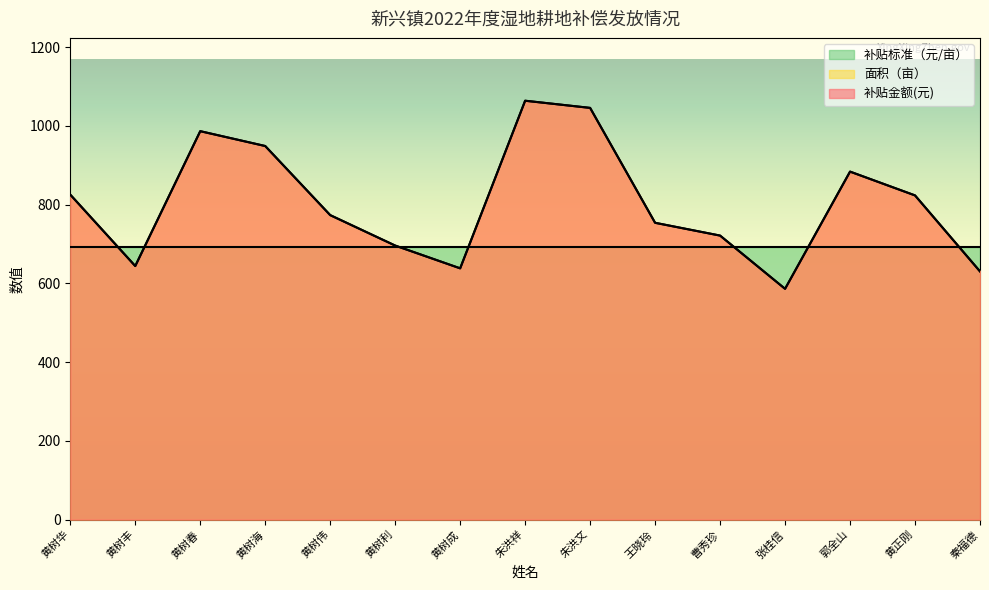

What is the value of the 面积（亩） point at the 13th from the left?

884.0